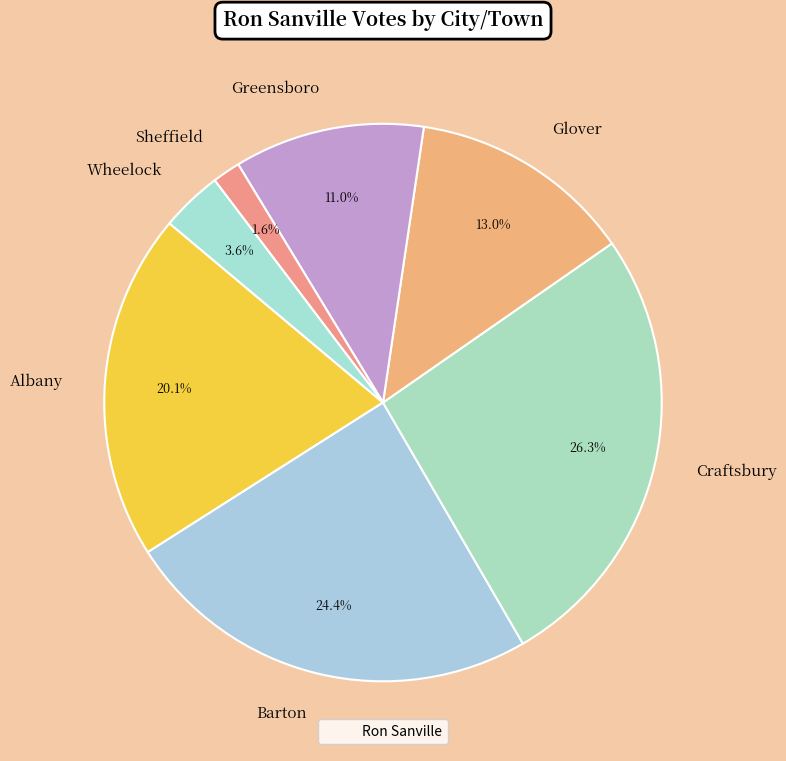

What is the largest slice in the pie chart?

Craftsbury